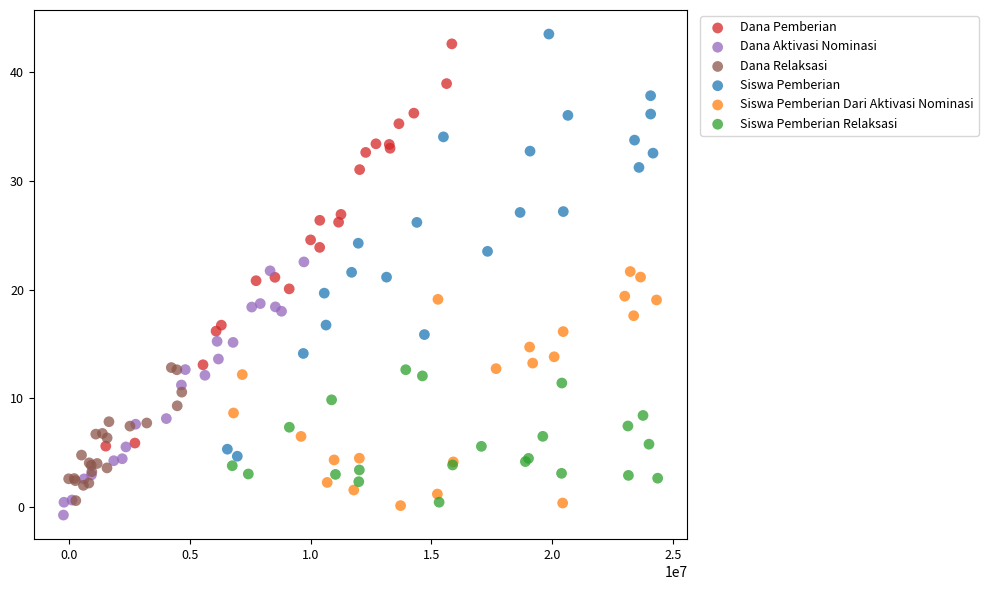

Which series reaches the maximum Y coordinate?

Siswa Pemberian